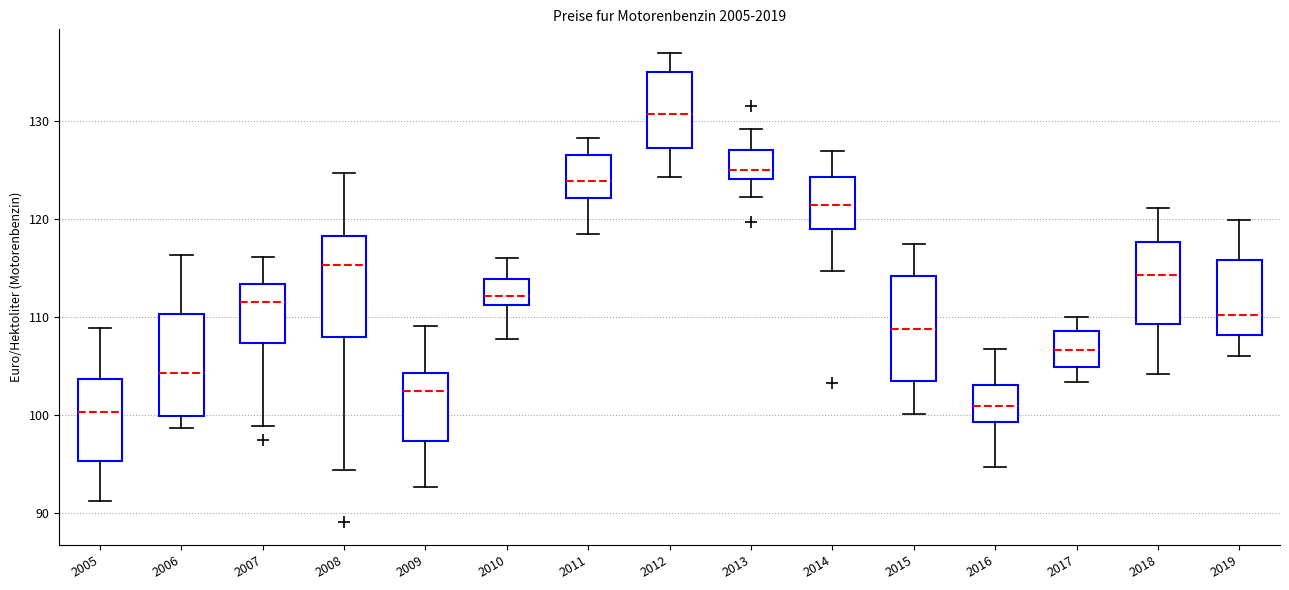

Where does the upper whisker of the box at x = 2010 end on the y-axis? The values are not printed on the chart, so give them approximately, as read against the axis.

116